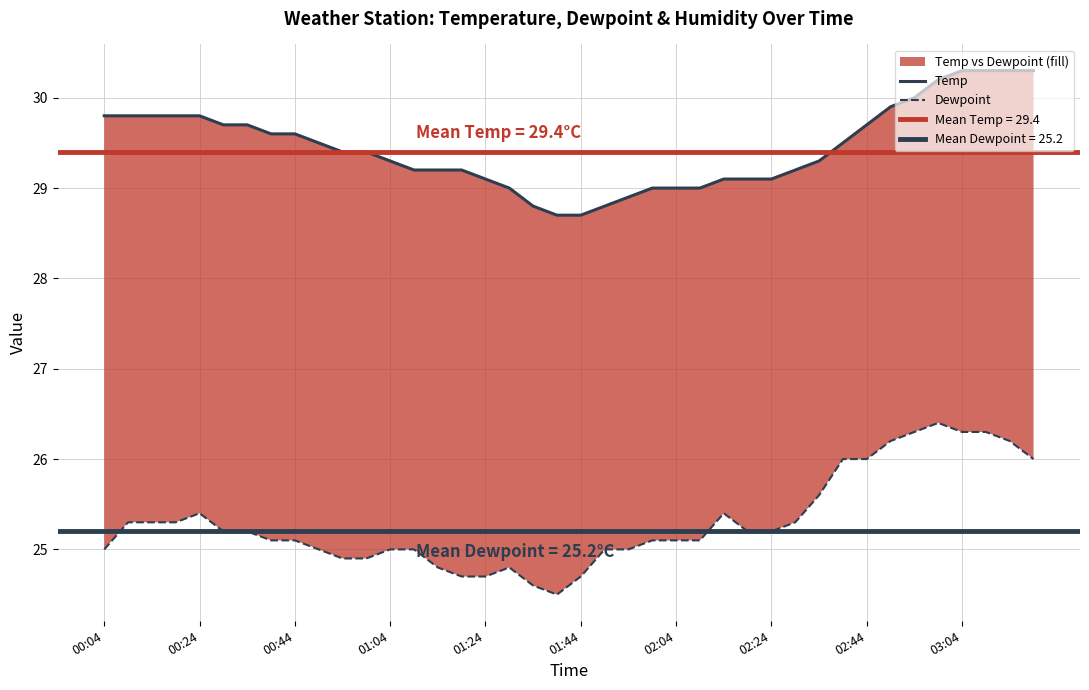

True or false: Dewpoint and Temp cross at least once.

False